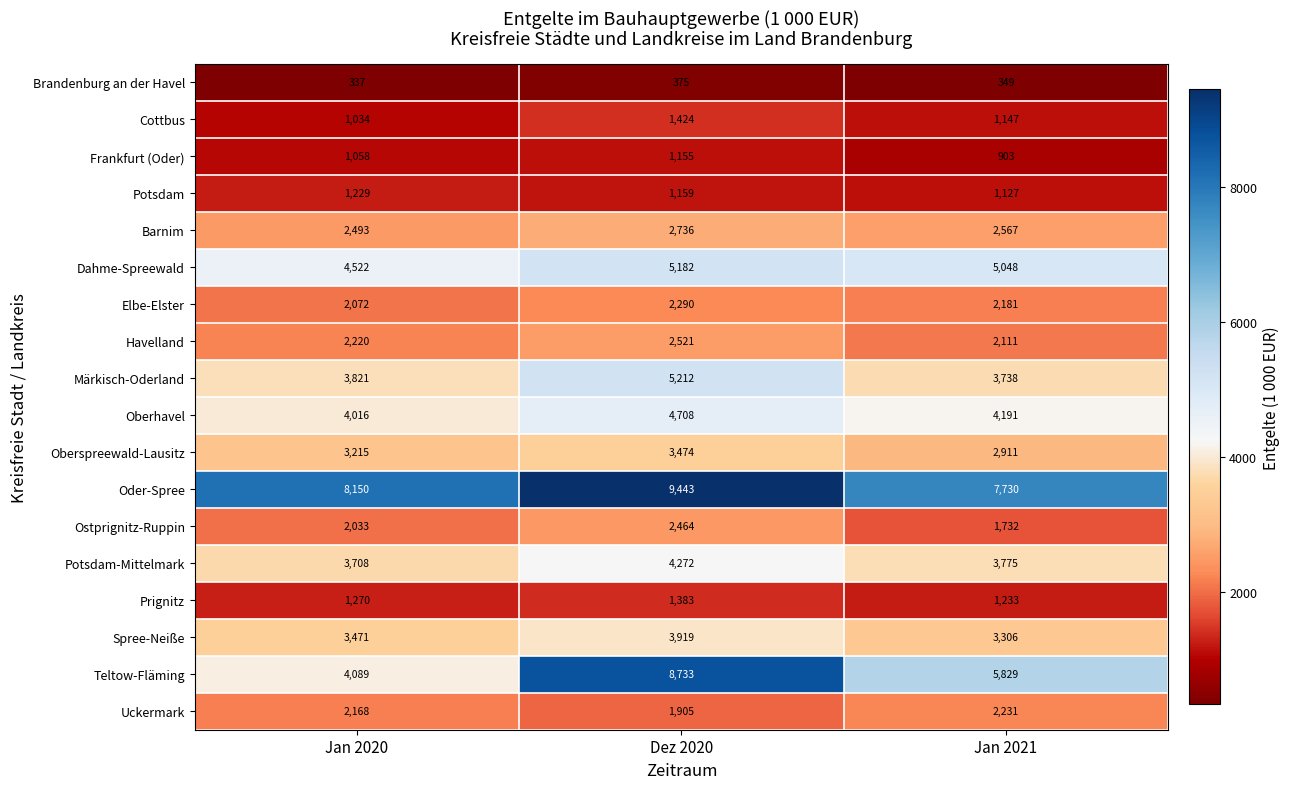

What is the greatest value displayed?

9443